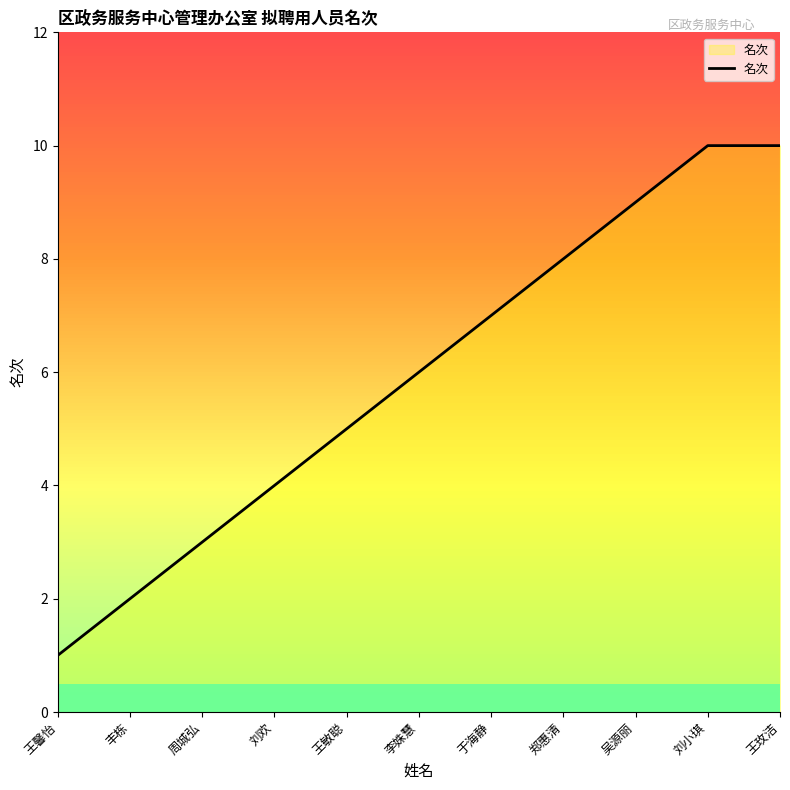

What is the difference between the second highest and second lowest values?

8